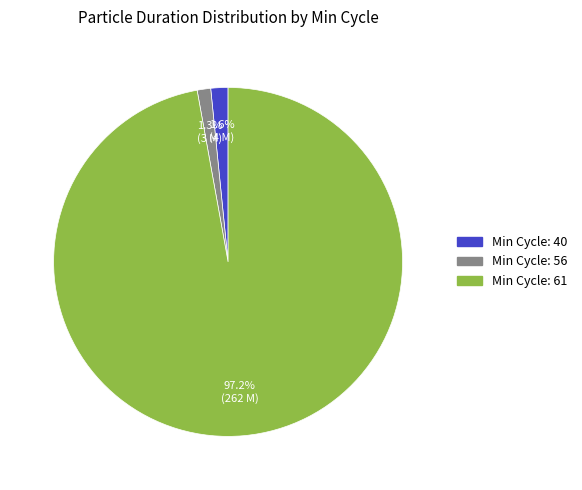

How many slices are in this pie chart?

3